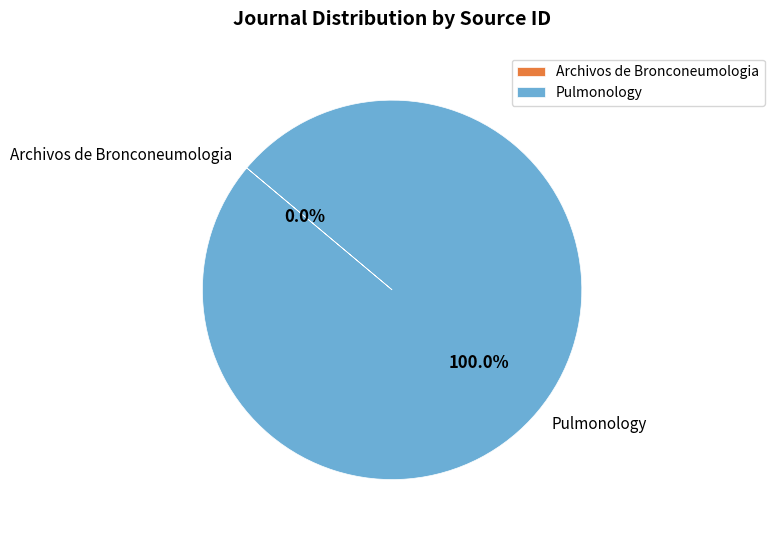

Which slice is the largest?

Pulmonology